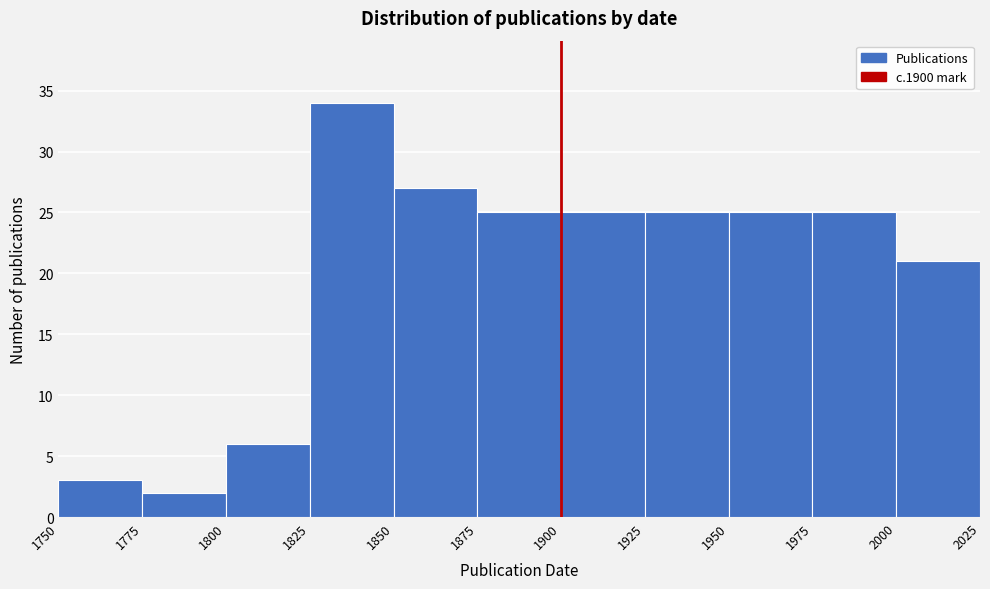

Reading left to right, transcribe this chart: for each bar, give the range it covers on the x-axis and its height. The values are not printed on the chart, so give them approximately, as read against the axis.

1750 to 1775: 3
1775 to 1800: 2
1800 to 1825: 6
1825 to 1850: 34
1850 to 1875: 27
1875 to 1900: 25
1900 to 1925: 25
1925 to 1950: 25
1950 to 1975: 25
1975 to 2000: 25
2000 to 2025: 21